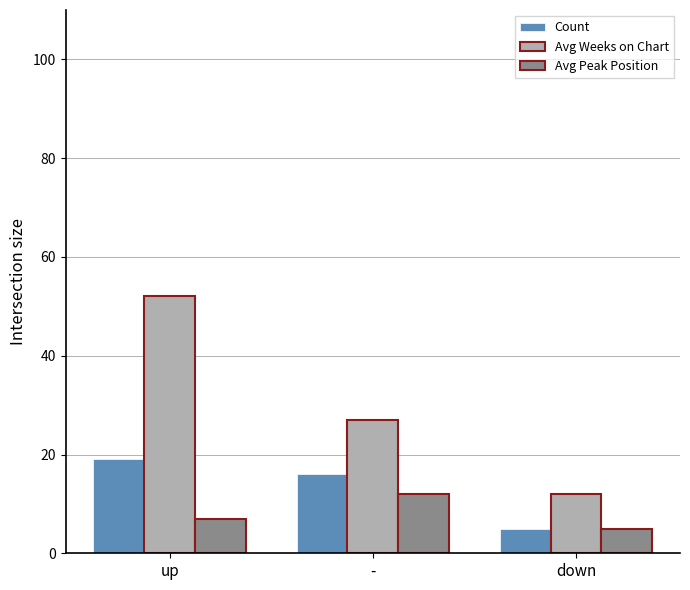

List the labels in order of Count value, largest first.

up, -, down